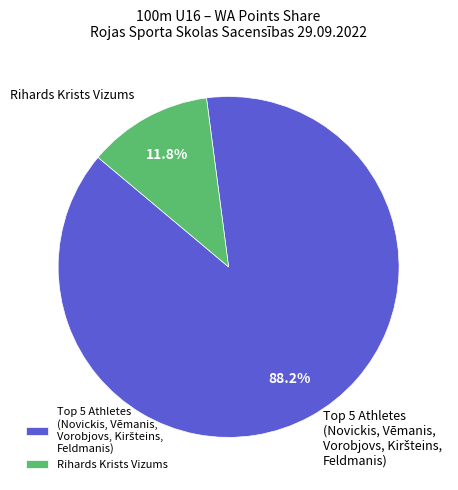

What is the smallest slice in the pie chart?

Rihards Krists Vizums